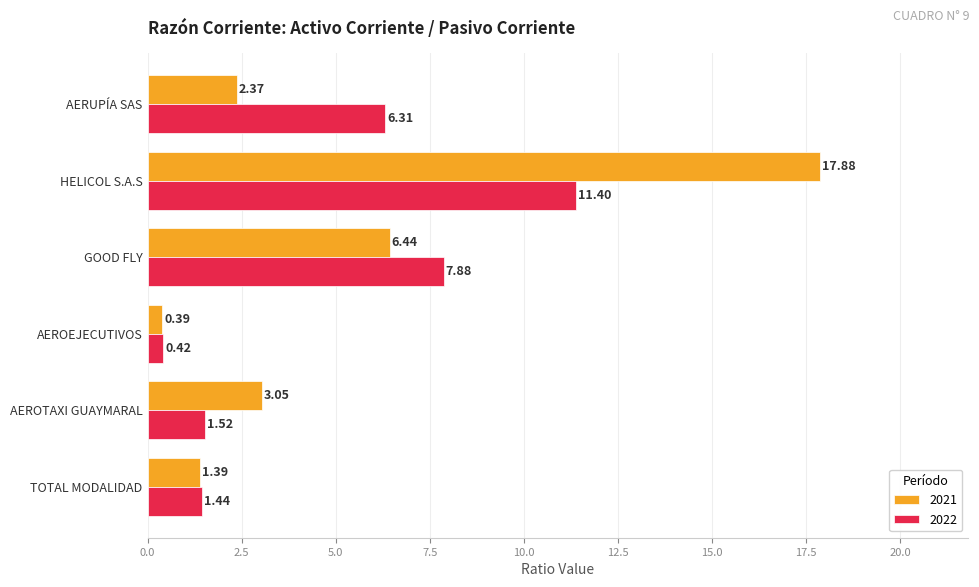

Which label corresponds to the smallest value in the chart?

AEROEJECUTIVOS